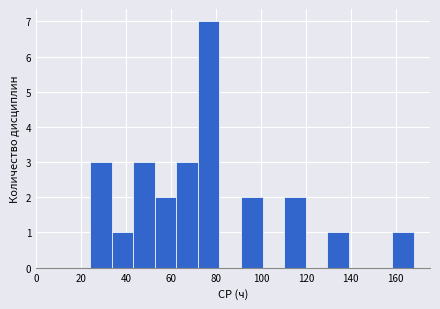

Reading left to right, transcribe this chart: for each bar, give the range it covers on the x-axis and its height. Neither the bar edges nor the heights are printed on the chart, so give them approximately, as read against the axes.

24.0 to 33.6: 3
33.6 to 43.2: 1
43.2 to 52.8: 3
52.8 to 62.4: 2
62.4 to 72.0: 3
72.0 to 81.6: 7
81.6 to 91.2: 0
91.2 to 100.8: 2
100.8 to 110.4: 0
110.4 to 120.0: 2
120.0 to 129.6: 0
129.6 to 139.2: 1
139.2 to 148.8: 0
148.8 to 158.4: 0
158.4 to 168.0: 1